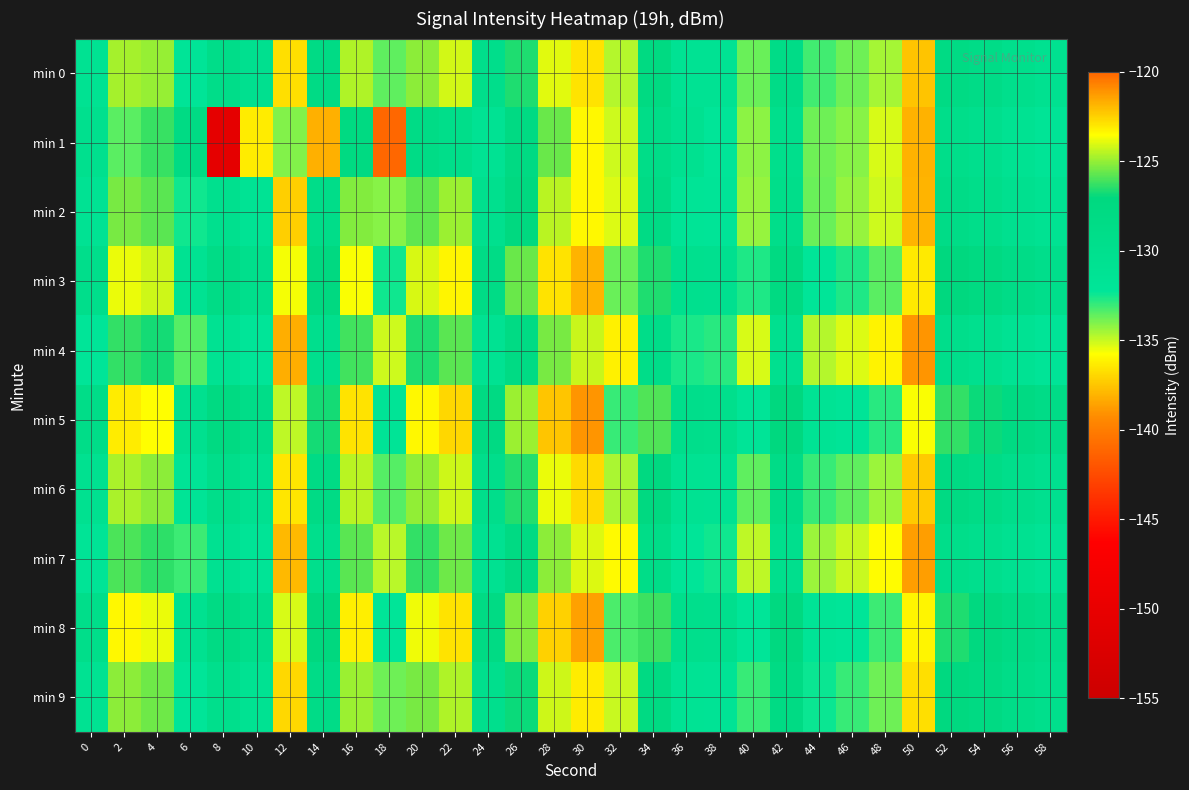

Reading right to left, transcribe all the data shown in this chart.

min 0: 58=-130.5	56=-129.6	54=-128.7	52=-128.1	50=-137.5	48=-134.5	46=-133.8	44=-133.2	42=-128.7	40=-133.7	38=-131.2	36=-131.1	34=-127.6	32=-134.7	30=-122.9	28=-123.9	26=-126.6	24=-129.5	22=-124.2	20=-125.1	18=-133.5	16=-124.6	14=-128.3	12=-136.7	10=-130.2	8=-129.1	6=-131.9	4=-125.0	2=-124.7	0=-130.9
min 1: 58=-131.7	56=-130.9	54=-129.8	52=-129.3	50=-138.1	48=-135.2	46=-134.1	44=-133.8	42=-129.7	40=-134.2	38=-132.1	36=-130.5	34=-128.9	32=-135.1	30=-123.4	28=-125.6	26=-127.8	24=-131.2	22=-129.3	20=-128.5	18=-141.1	16=-127.7	14=-121.7	12=-134.0	10=-136.3	8=-150.5	6=-128.1	4=-126.2	2=-133.5	0=-130.0
min 2: 58=-131.0	56=-130.2	54=-129.2	52=-128.6	50=-138.0	48=-135.1	46=-134.3	44=-133.7	42=-129.3	40=-134.3	38=-131.9	36=-131.7	34=-128.2	32=-135.3	30=-123.4	28=-124.5	26=-127.2	24=-130.1	22=-124.9	20=-125.7	18=-134.1	16=-125.2	14=-129.0	12=-137.2	10=-131.3	8=-130.1	6=-132.5	4=-125.8	2=-125.4	0=-131.2
min 3: 58=-129.4	56=-128.6	54=-127.6	52=-127.0	50=-136.4	48=-133.5	46=-132.7	44=-132.1	42=-127.7	40=-132.7	38=-130.3	36=-130.1	34=-126.6	32=-133.7	30=-121.8	28=-122.9	26=-125.6	24=-128.5	22=-123.3	20=-124.1	18=-132.5	16=-123.6	14=-127.4	12=-135.6	10=-129.6	8=-128.4	6=-130.9	4=-124.2	2=-123.8	0=-129.5
min 4: 58=-131.9	56=-131.1	54=-130.1	52=-129.5	50=-139.0	48=-136.1	46=-135.3	44=-134.7	42=-130.2	40=-135.2	38=-132.8	36=-132.6	34=-129.1	32=-136.2	30=-124.3	28=-125.4	26=-128.1	24=-131.0	22=-125.8	20=-126.6	18=-135.1	16=-126.1	14=-129.9	12=-138.2	10=-132.1	8=-130.9	6=-133.4	4=-126.7	2=-126.3	0=-132.1
min 5: 58=-128.7	56=-127.9	54=-126.9	52=-126.3	50=-135.7	48=-132.8	46=-132.0	44=-131.4	42=-127.0	40=-132.0	38=-129.6	36=-129.4	34=-125.9	32=-133.0	30=-121.1	28=-122.2	26=-124.9	24=-127.8	22=-122.6	20=-123.4	18=-131.8	16=-122.9	14=-126.7	12=-134.9	10=-128.9	8=-127.7	6=-130.2	4=-123.5	2=-123.1	0=-128.8
min 6: 58=-130.3	56=-129.5	54=-128.5	52=-127.9	50=-137.3	48=-134.4	46=-133.6	44=-133.0	42=-128.6	40=-133.6	38=-131.2	36=-131.0	34=-127.5	32=-134.6	30=-122.7	28=-123.8	26=-126.5	24=-129.4	22=-124.2	20=-125.0	18=-133.4	16=-124.5	14=-128.3	12=-136.5	10=-130.5	8=-129.3	6=-131.8	4=-125.1	2=-124.7	0=-130.5
min 7: 58=-131.6	56=-130.8	54=-129.8	52=-129.2	50=-138.7	48=-135.8	46=-135.0	44=-134.4	42=-129.9	40=-134.9	38=-132.5	36=-132.3	34=-128.8	32=-135.9	30=-124.0	28=-125.1	26=-127.8	24=-130.7	22=-125.5	20=-126.3	18=-134.8	16=-125.8	14=-129.6	12=-137.9	10=-131.8	8=-130.6	6=-133.1	4=-126.4	2=-126.0	0=-131.8
min 8: 58=-129.0	56=-128.2	54=-127.2	52=-126.6	50=-136.0	48=-133.1	46=-132.3	44=-131.7	42=-127.3	40=-132.3	38=-129.9	36=-129.7	34=-126.2	32=-133.3	30=-121.4	28=-122.5	26=-125.2	24=-128.1	22=-122.9	20=-123.7	18=-132.1	16=-123.2	14=-127.0	12=-135.2	10=-129.2	8=-128.0	6=-130.5	4=-123.8	2=-123.4	0=-129.2
min 9: 58=-129.7	56=-128.9	54=-127.9	52=-127.3	50=-136.7	48=-133.8	46=-133.0	44=-132.4	42=-128.0	40=-133.0	38=-131.6	36=-131.4	34=-127.9	32=-135.0	30=-123.1	28=-124.2	26=-126.9	24=-129.8	22=-124.6	20=-125.4	18=-133.8	16=-124.9	14=-128.7	12=-136.9	10=-130.9	8=-129.7	6=-132.2	4=-125.5	2=-125.1	0=-130.9